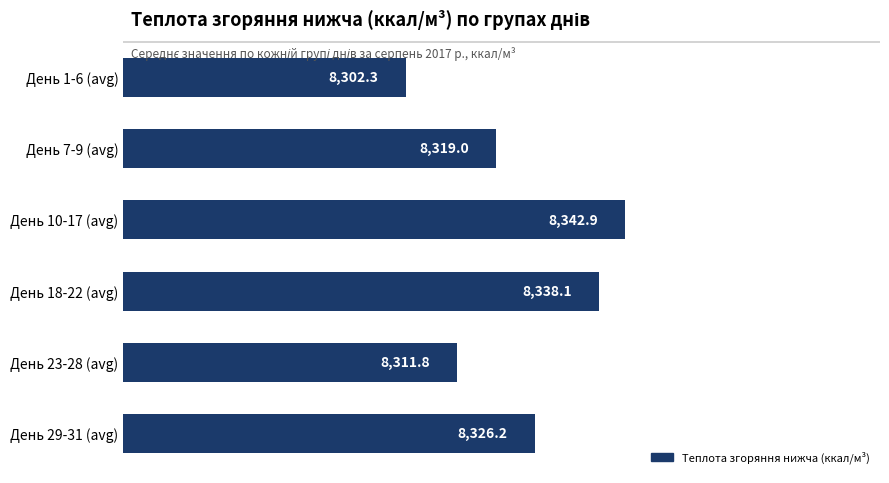

Rank the categories by value from highest to lowest.

День 10-17 (avg), День 18-22 (avg), День 29-31 (avg), День 7-9 (avg), День 23-28 (avg), День 1-6 (avg)